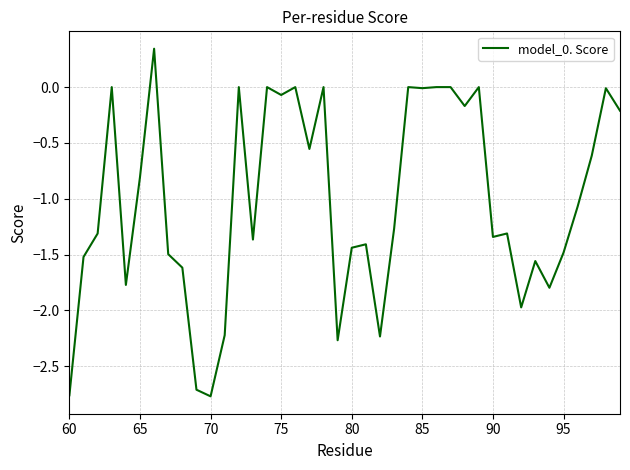

Does the chart display data point markers on the line(s)?

No